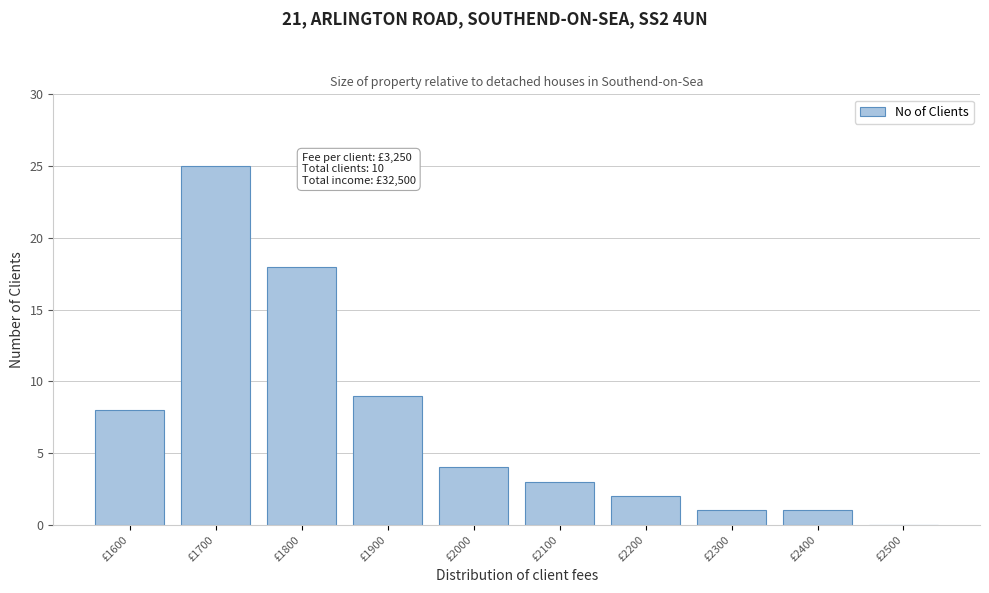

Reading right to left, what are all the values shown in this chart?

£2500=0	£2400=1	£2300=1	£2200=2	£2100=3	£2000=4	£1900=9	£1800=18	£1700=25	£1600=8